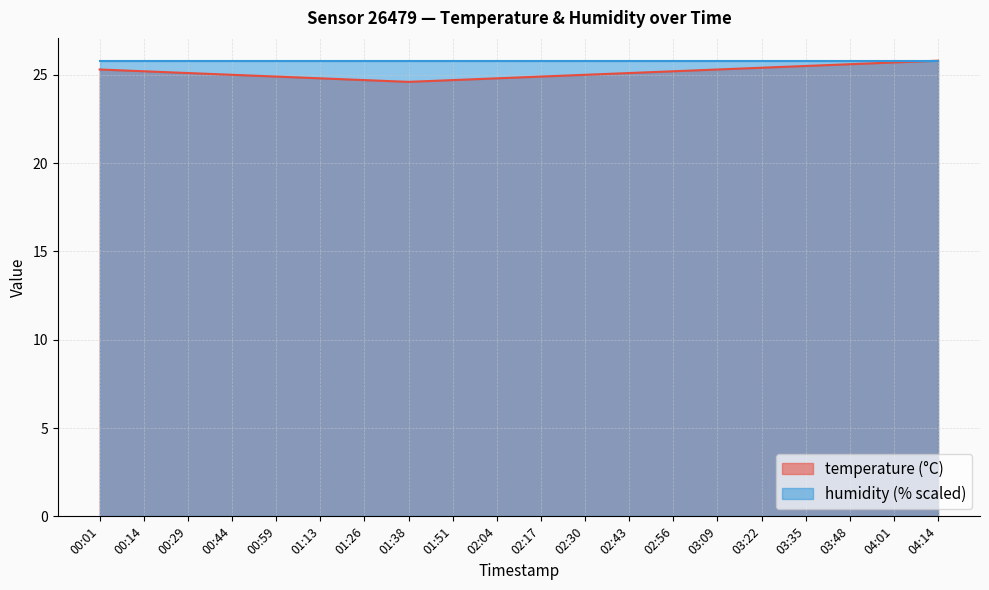

Rank the categories by value from highest to lowest.

04:14, 04:01, 03:48, 03:35, 03:22, 00:01, 03:09, 00:14, 02:56, 00:29, 02:43, 00:44, 02:30, 00:59, 02:17, 01:13, 02:04, 01:26, 01:51, 01:38